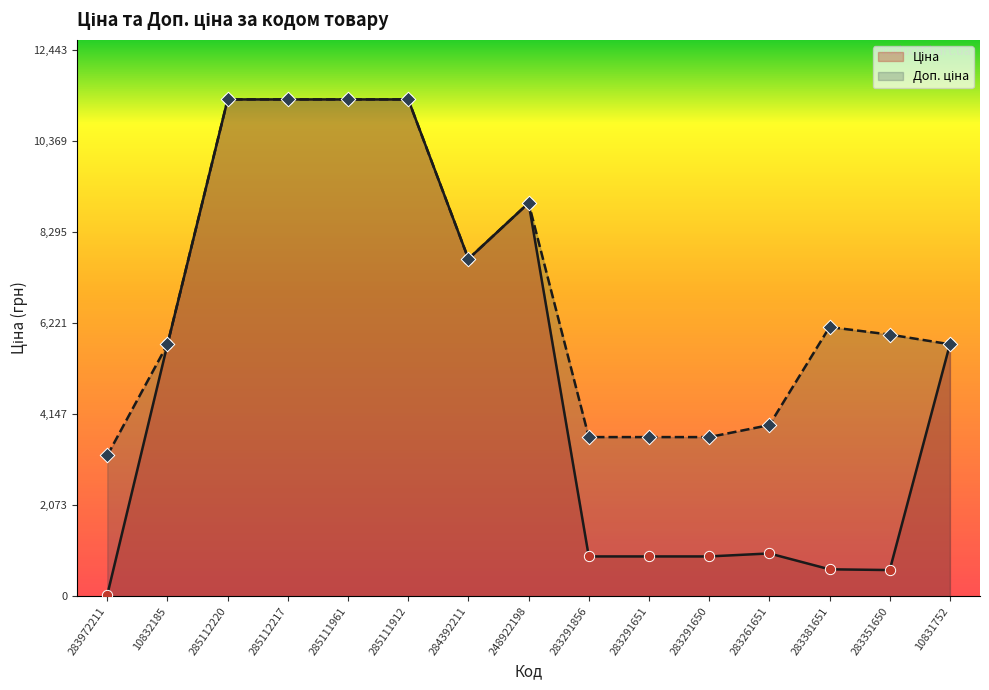

Which series reaches the maximum Y coordinate?

Ціна